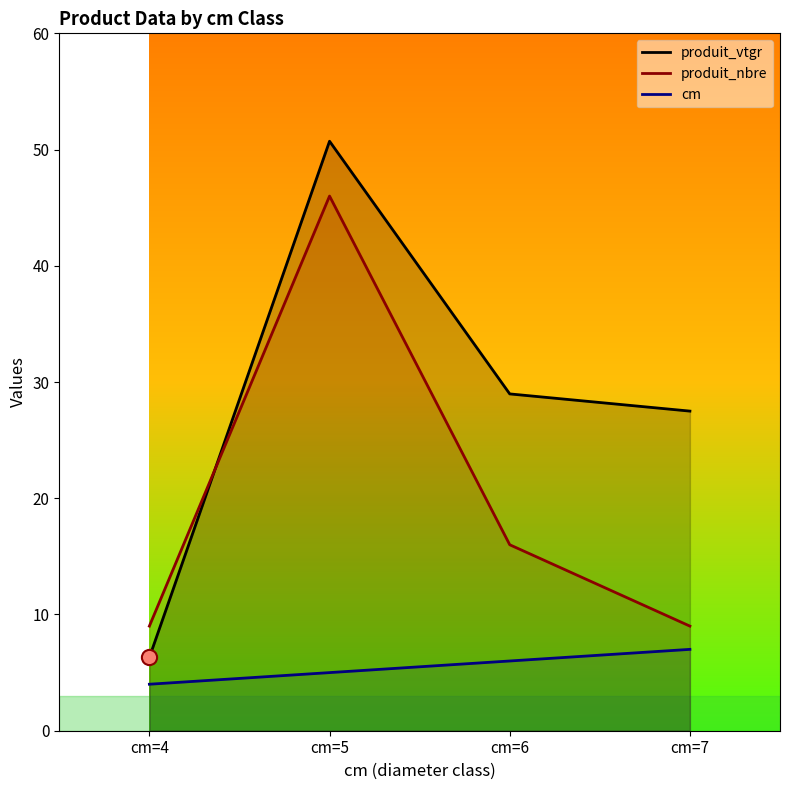

At how many categories does at least one series exceed 48?

1